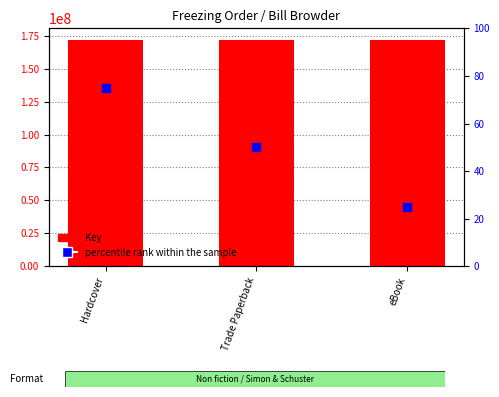

What is the total value across all series at Trade Paperback?

171989738